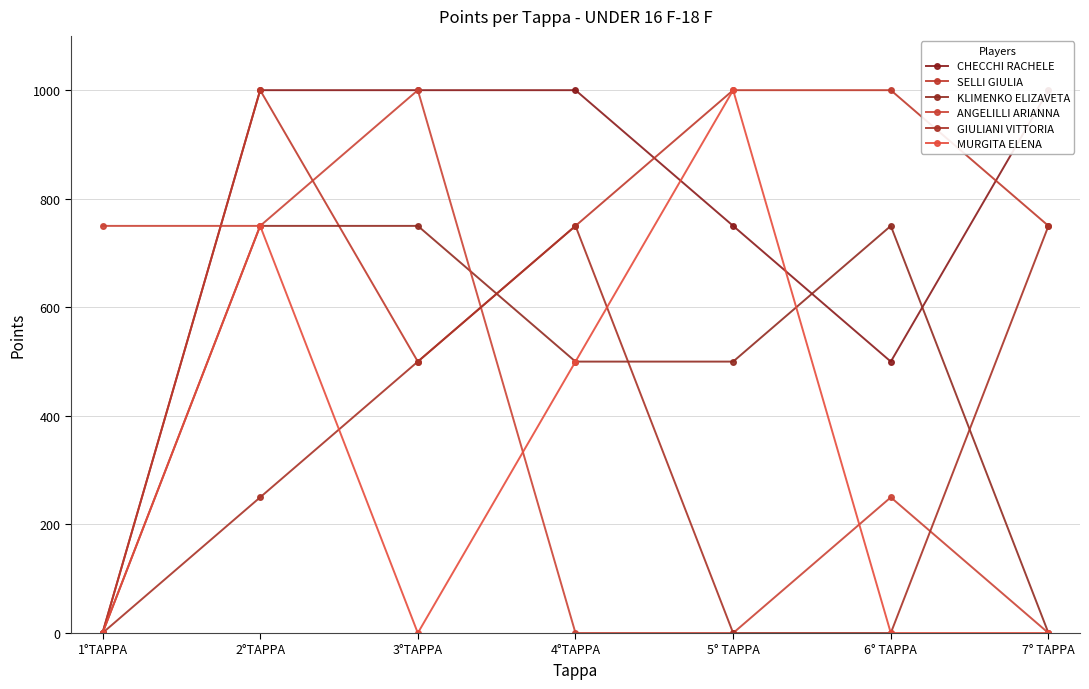

How many times do ANGELILLI ARIANNA and GIULIANI VITTORIA cross each other?

2